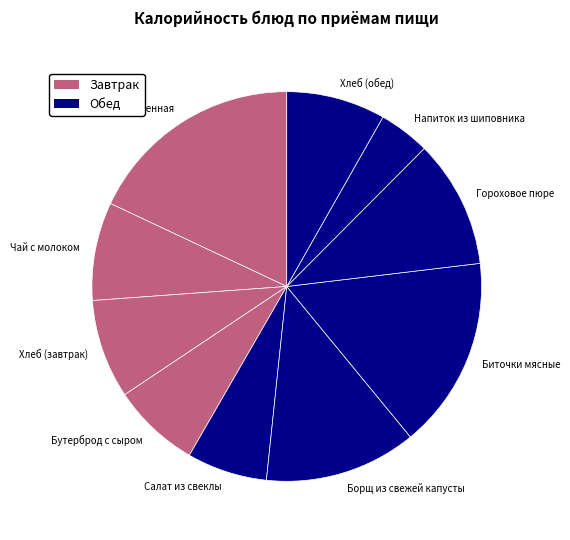

Approximately how many times larger is the value at Хлеб (завтрак) compared to Бутерброд с сыром?

1.1